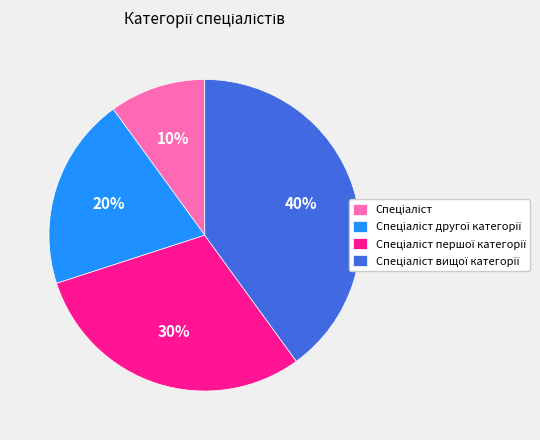

To the nearest percent, what is the difference between the largest and smallest slice percentages?

30%